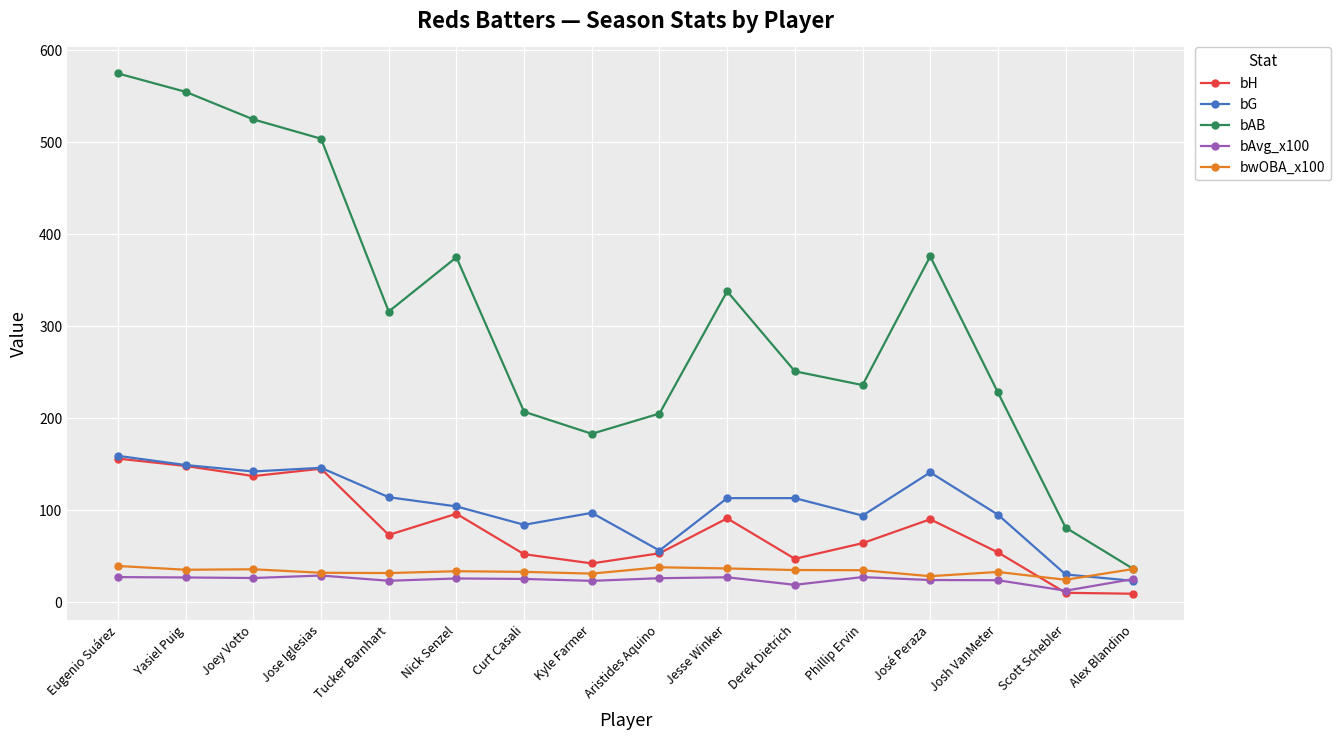

How many lines are shown in the chart?

5